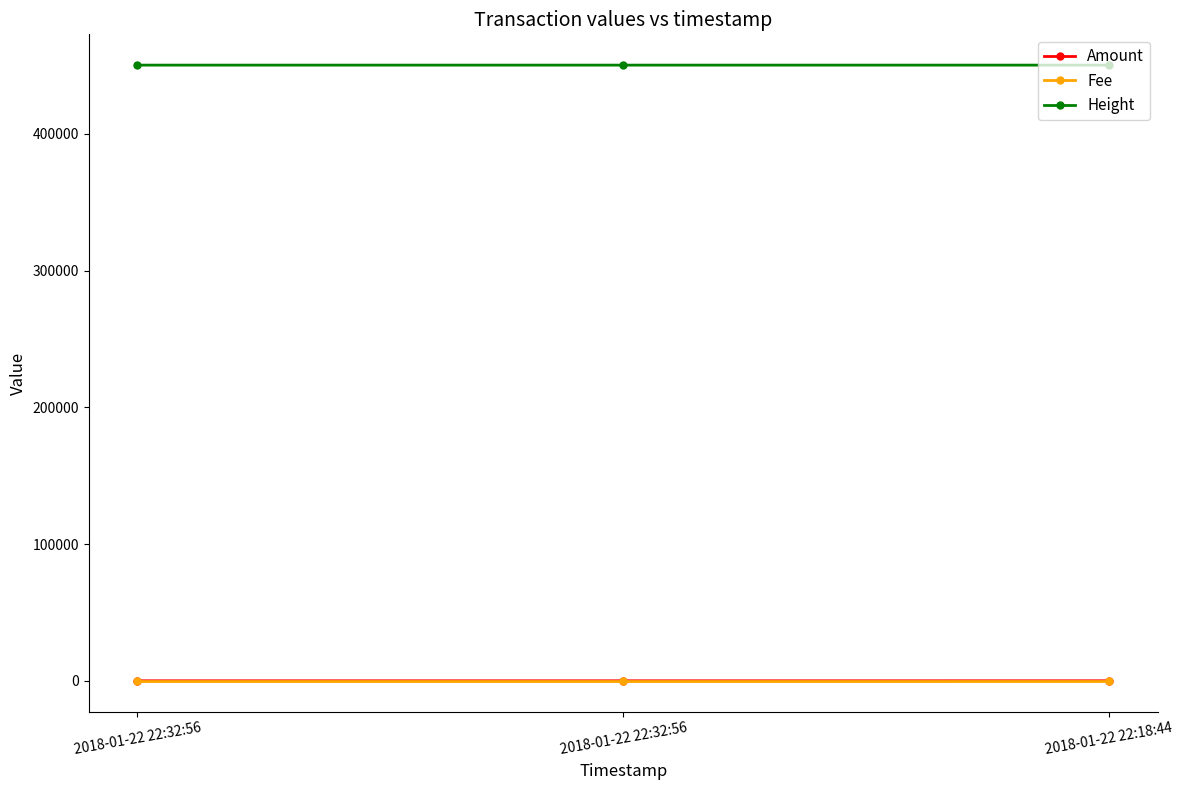

What is the label of the 1st point from the right?

2018-01-22 22:18:44